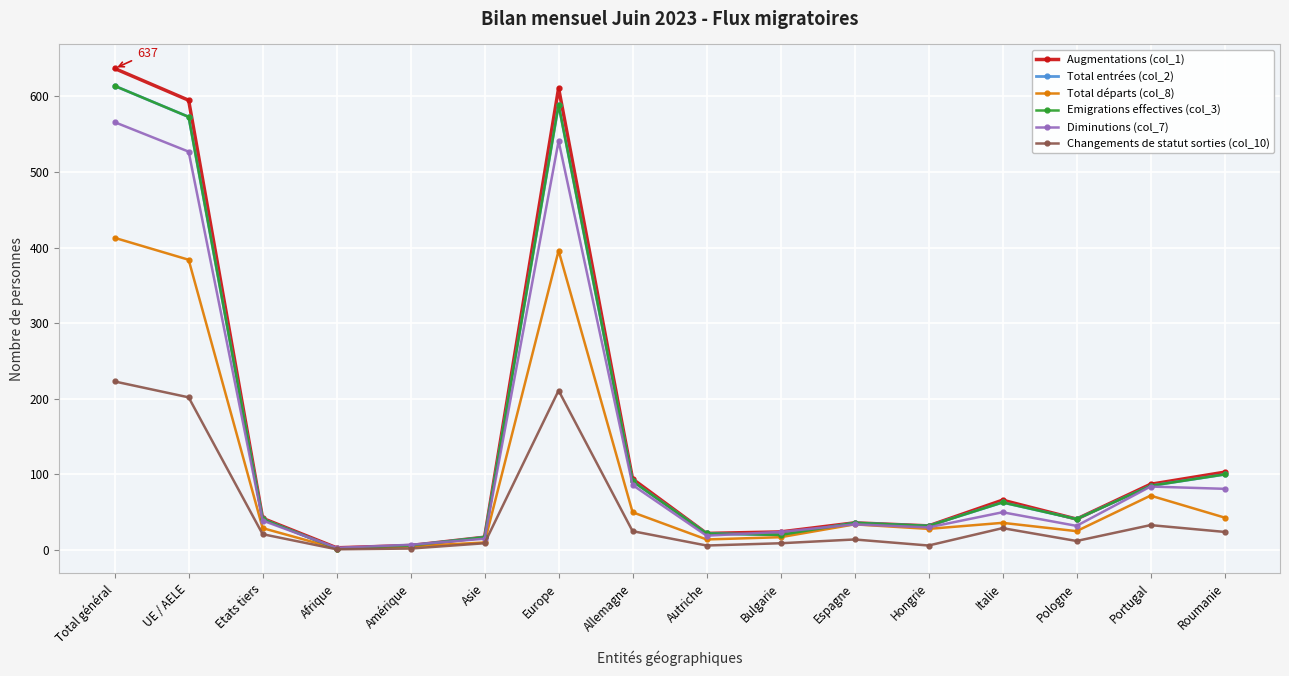

Which series has the largest total across all categories?

Augmentations (col_1)